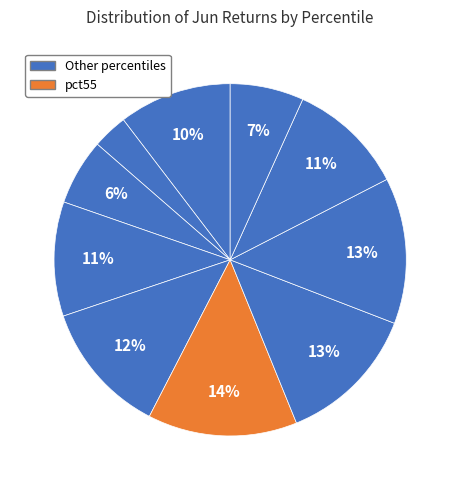

To the nearest percent, what is the average slice percentage?

10%